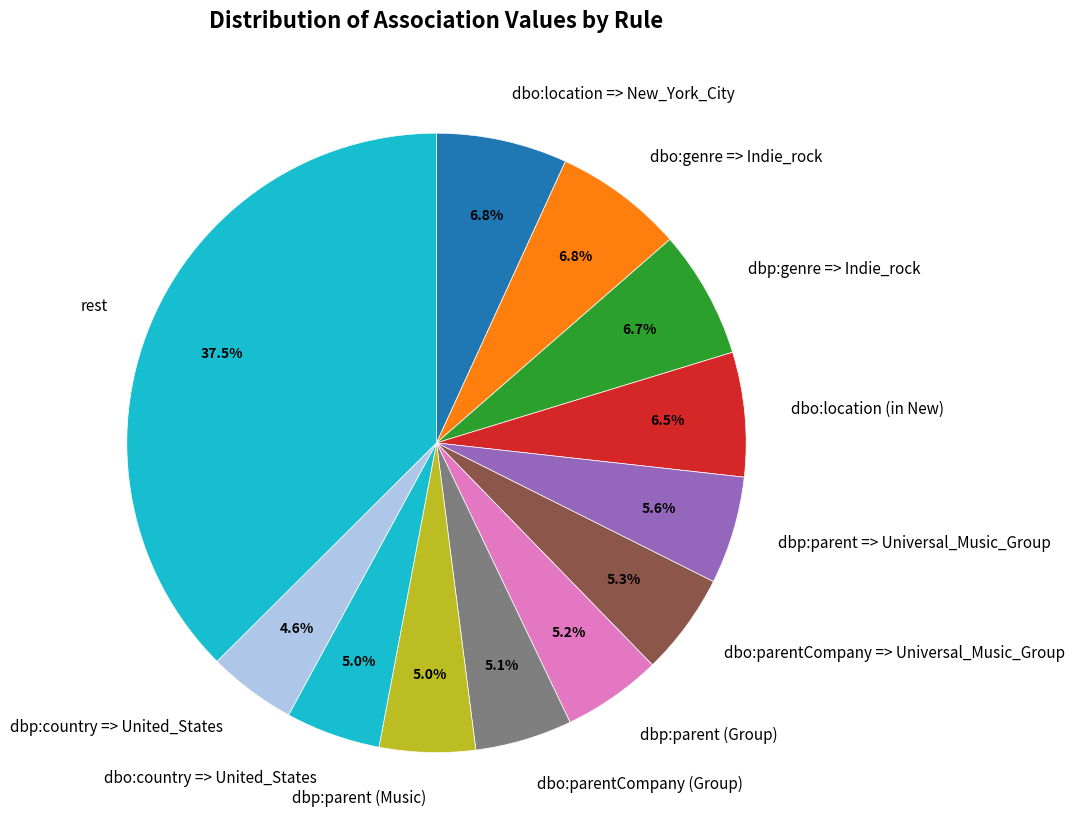

Count the number of slices in the pie.

12